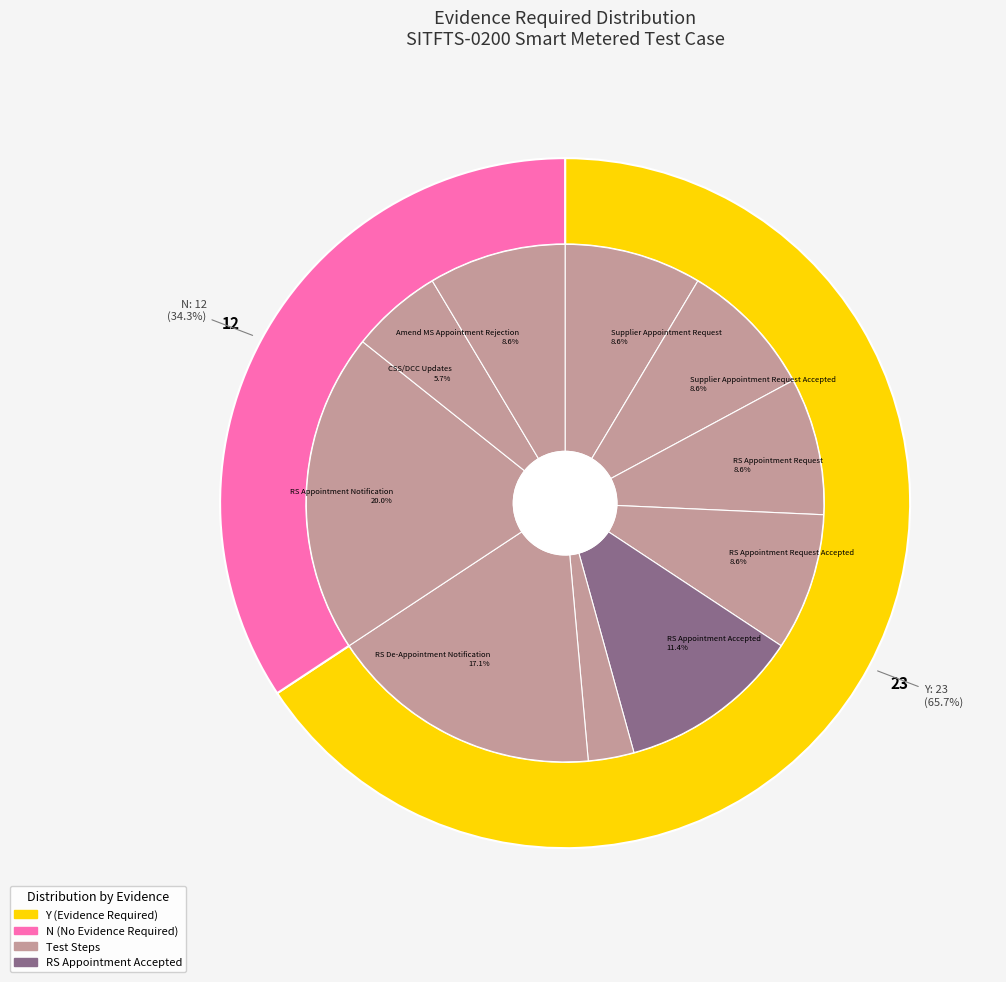

Which category has the smallest portion of the pie?

N